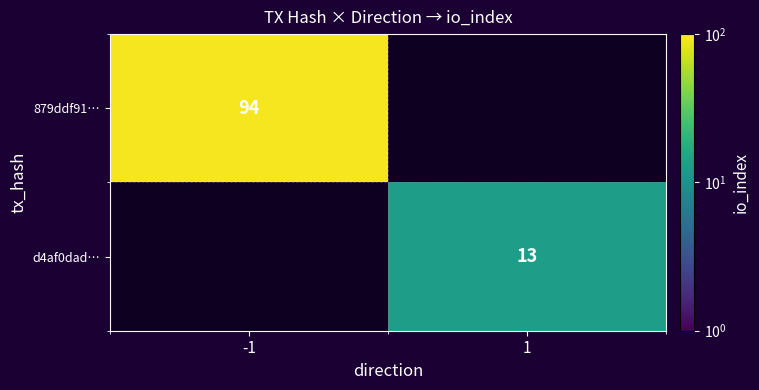

Between -1 and 1, which is larger?

1